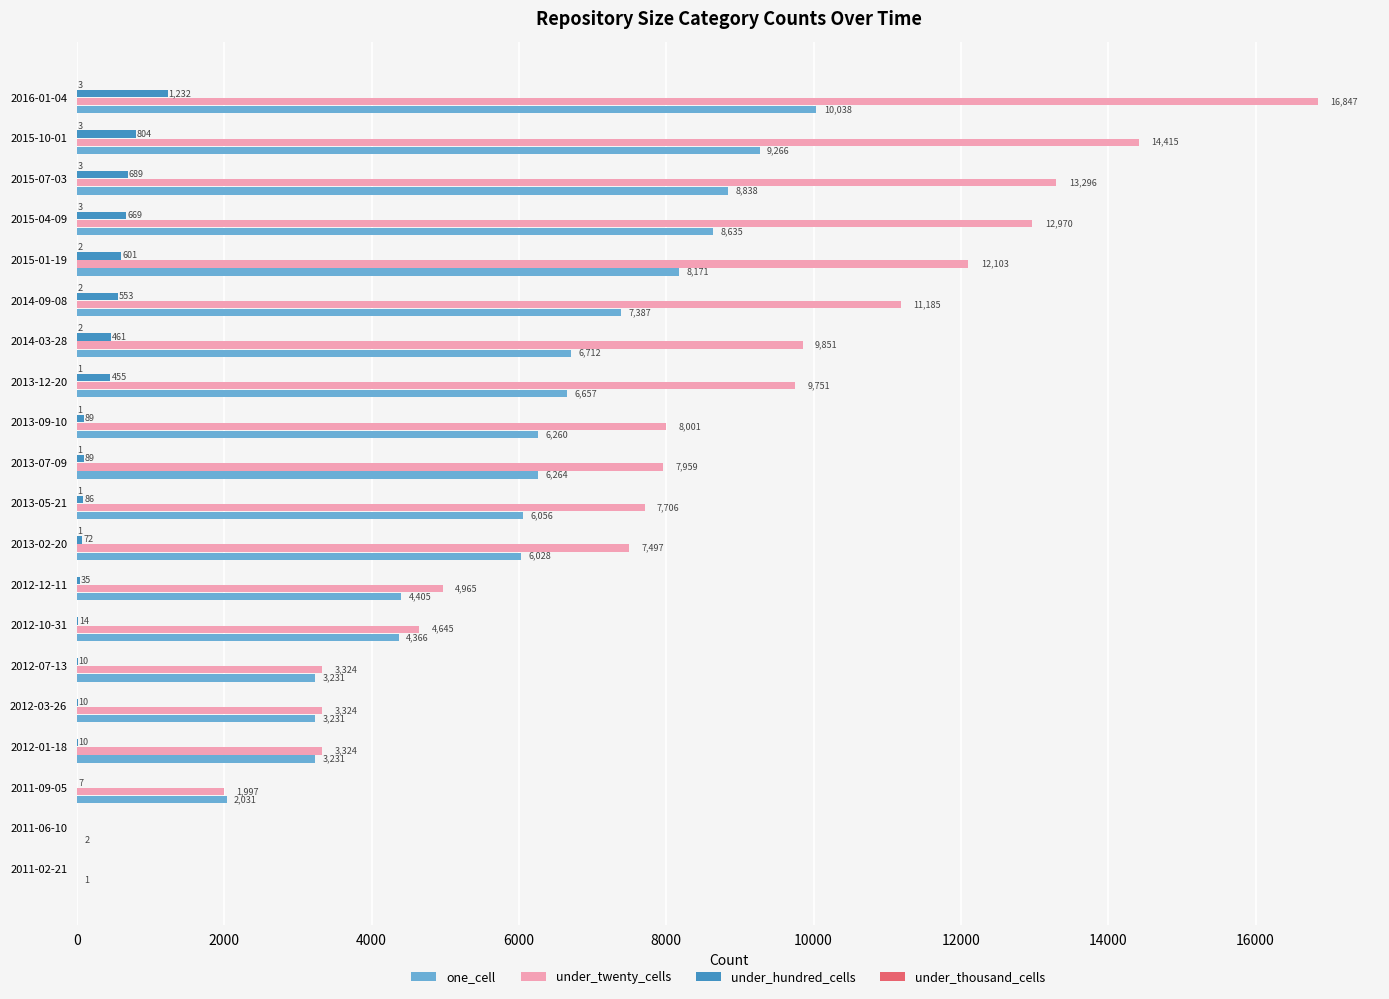

The under_twenty_cells series shows 3595 at 2013-05-21. True or false?

False